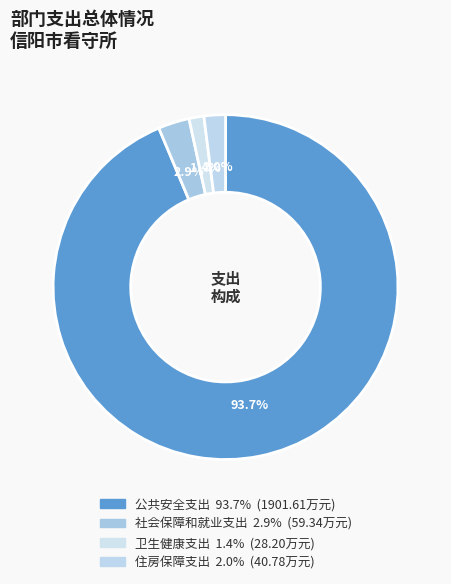

To the nearest percent, what is the difference between the largest and smallest slice percentages?

92%